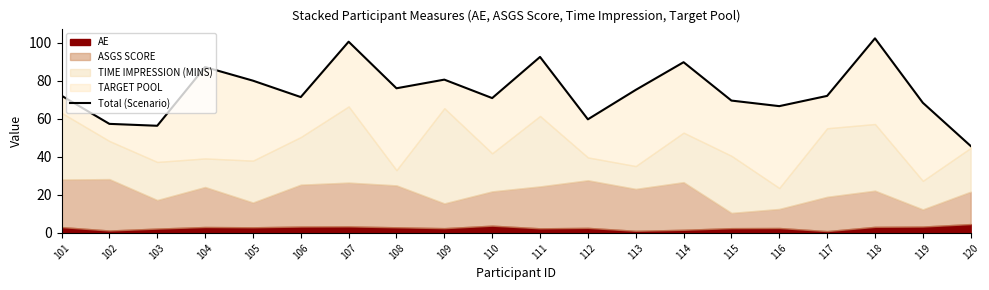

The chart shows a value of 80.5 at 109. True or false?

True